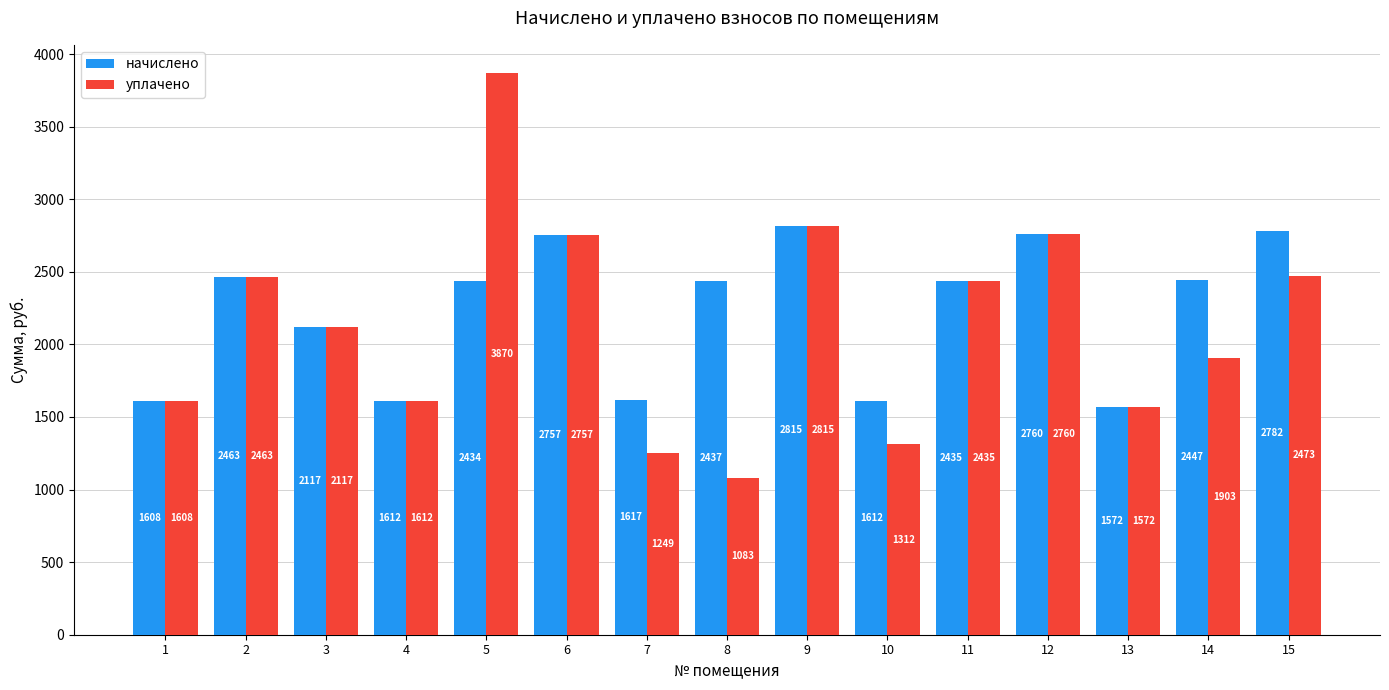

True or false: начислено has a value of 2757.1 at 6.

True